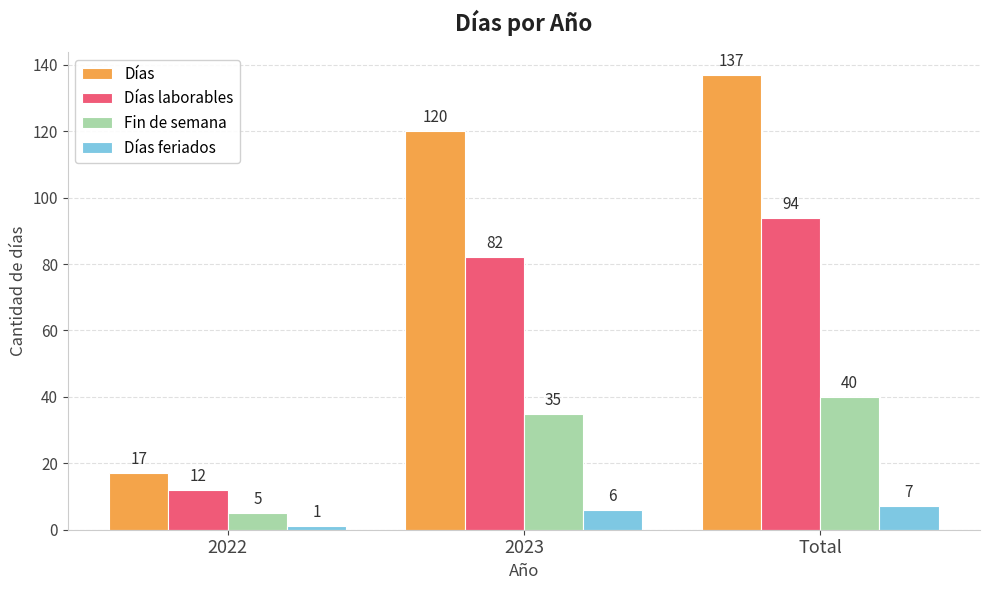

Which category has the lowest value in the Días series?

2022